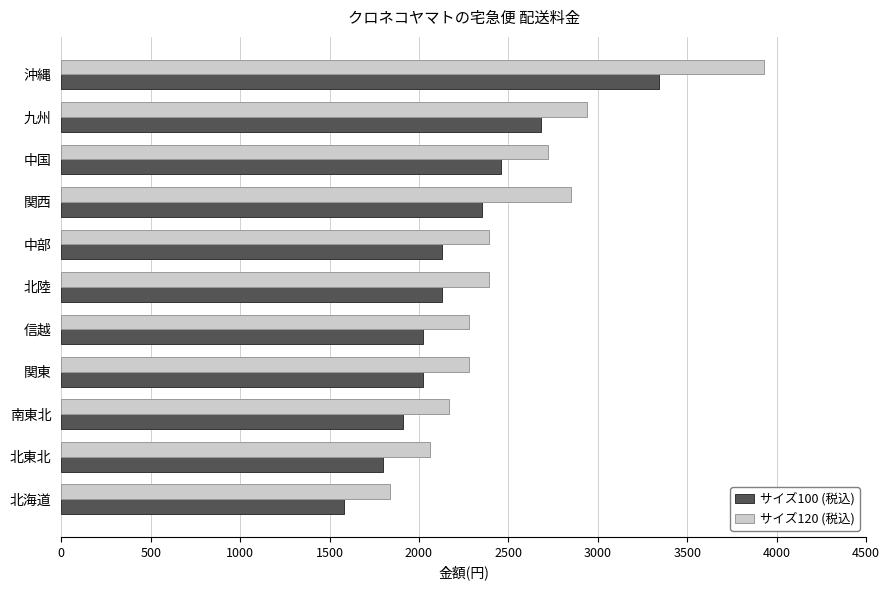

The サイズ120 (税込) series shows 2280 at 関東. True or false?

True